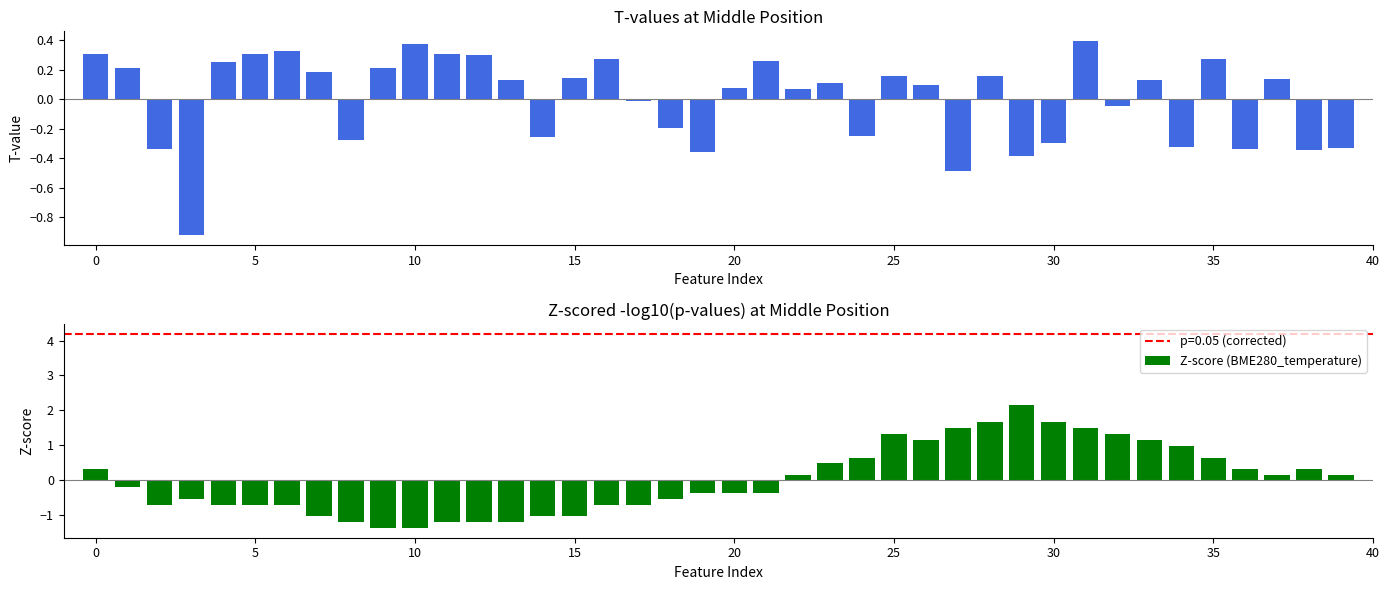

What is the difference between the maximum and second lowest values in the Z-score (BME280_temperature) series?

3.5